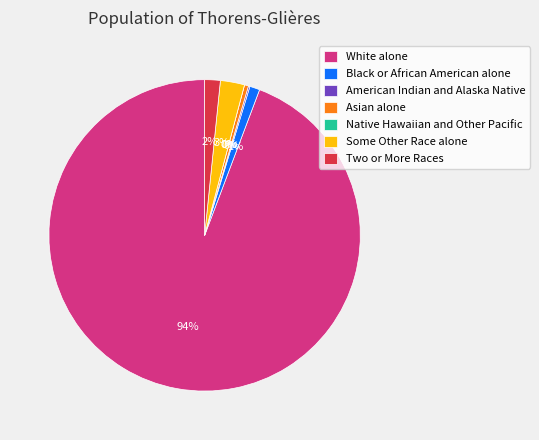

True or false: Black or African American alone accounts for 1% of the total.

True